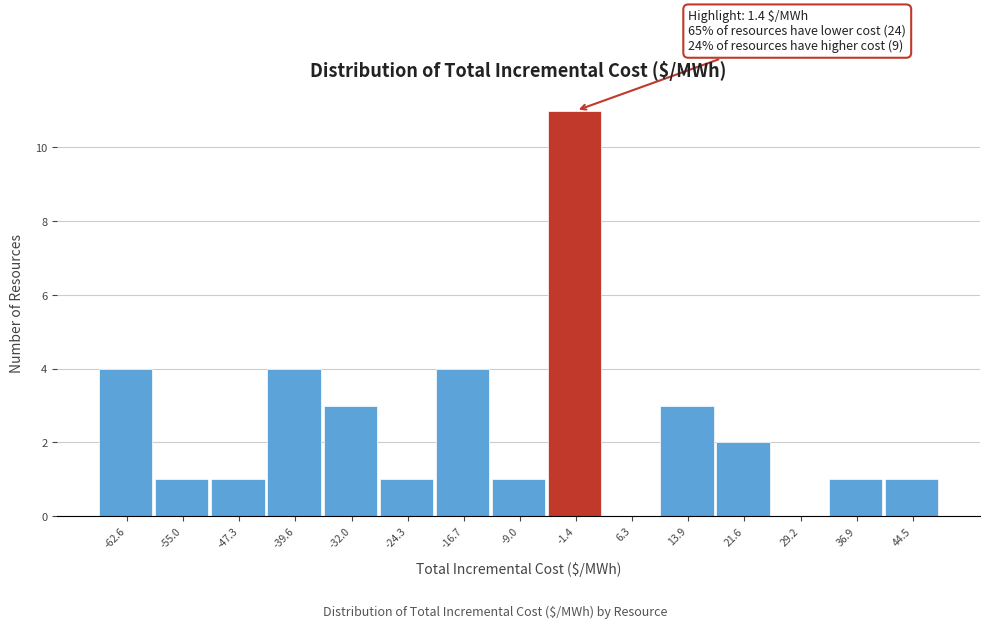

Which range on the x-axis has the tallest bar?

-5 to 2